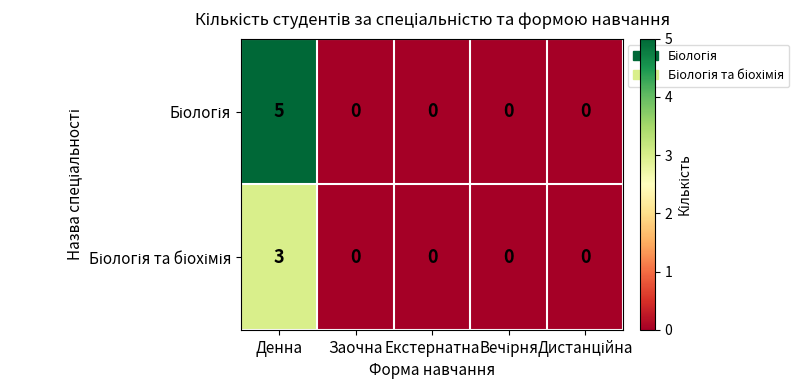

At which category is the sum across all series the highest?

Денна